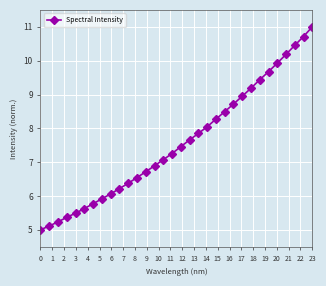

What is the sum of all values?

242.7